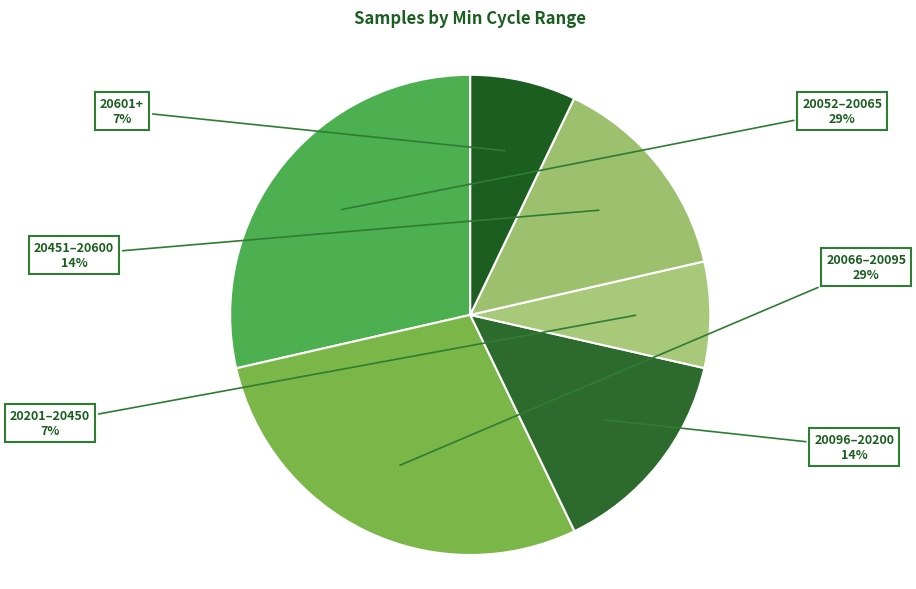

Is there any slice that represents more than half of the pie?

No